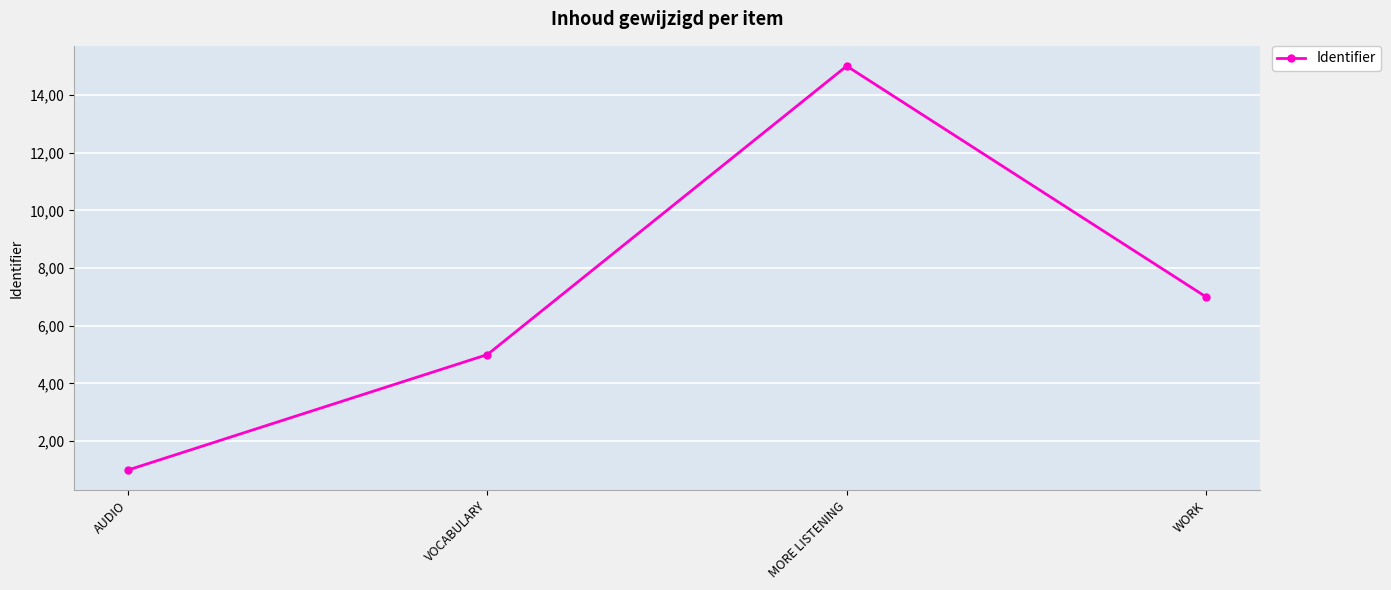

How many series are shown in this chart?

1